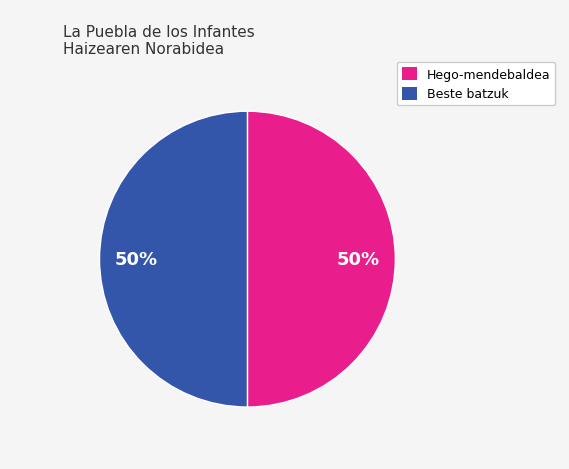

How many segments does this pie chart have?

2